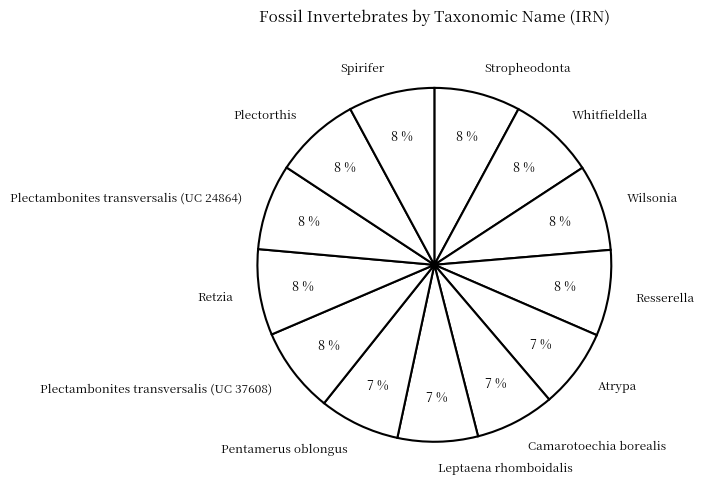

How many slices are in this pie chart?

13